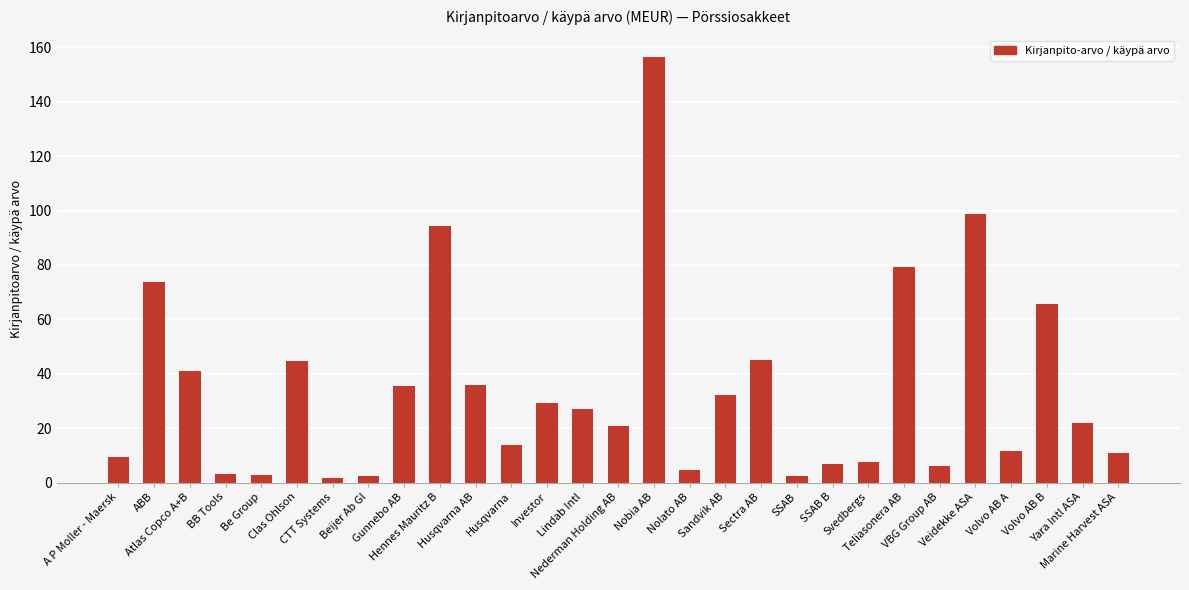

What is the maximum value shown in the chart?

156.5